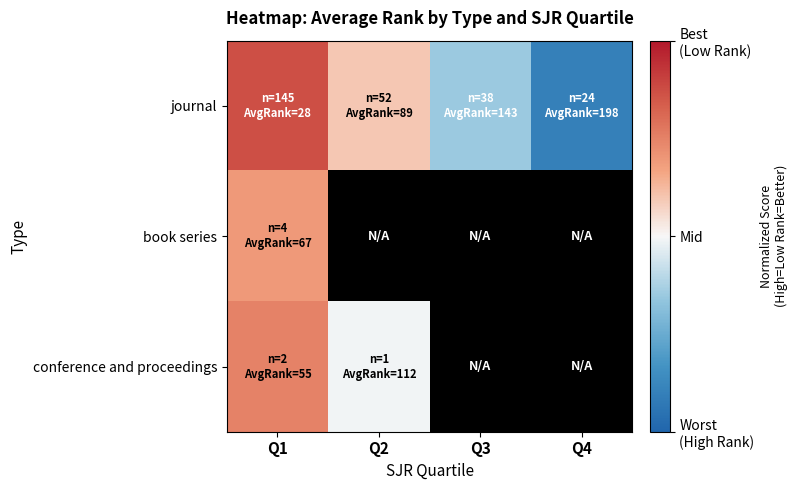

The value of book series at Q1 is 0.3. True or false?

False